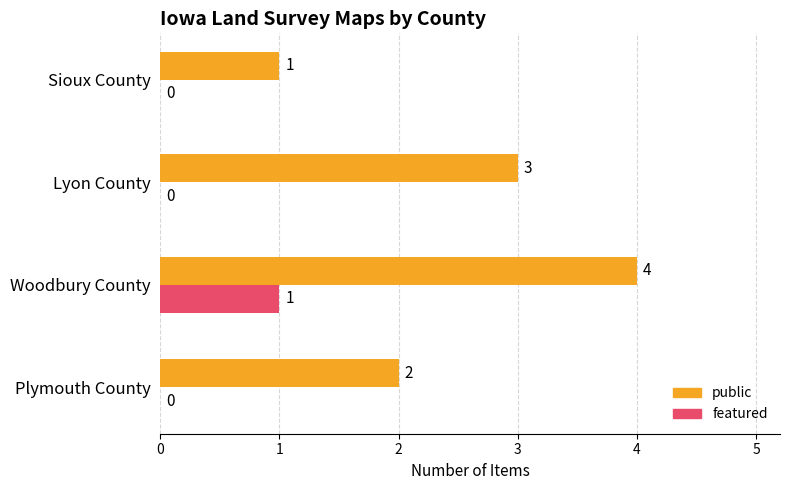

Which series has the largest range (max minus min)?

public